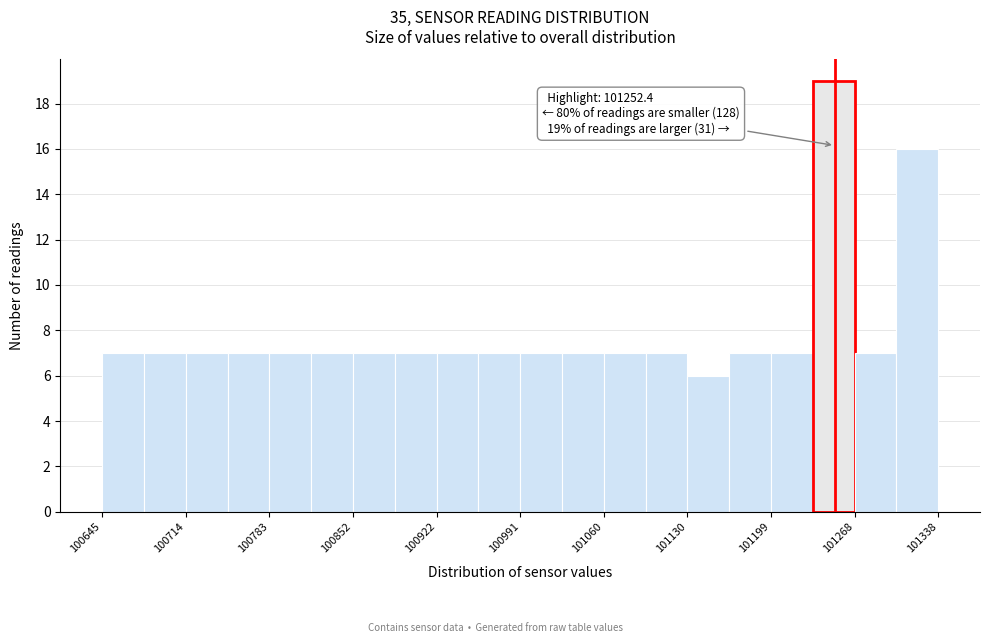

Around what value on the x-axis is the tallest bar? Give the approximate position of its centre, as read against the axis.

101250